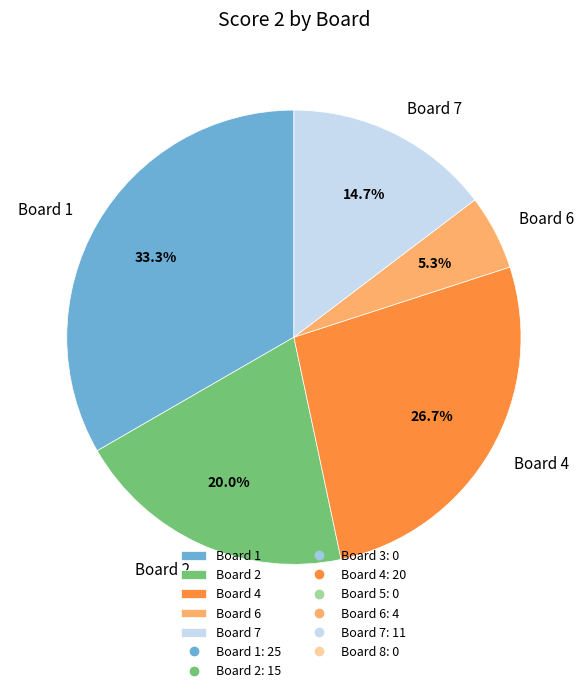

What percentage is the Board 4 slice, to the nearest percent?

27%